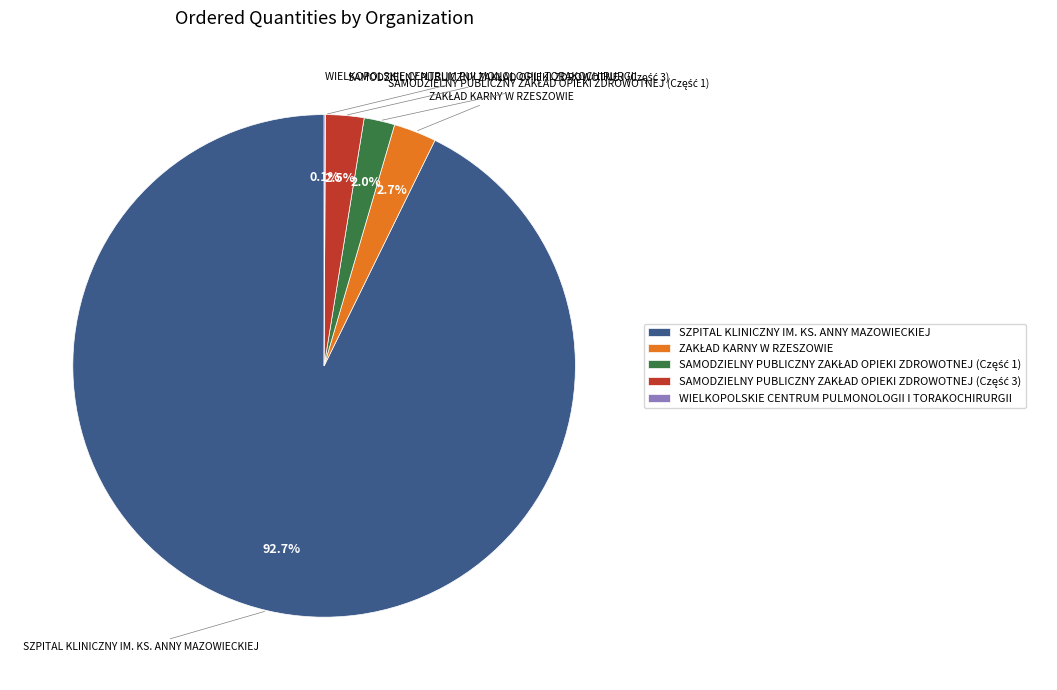

What is the largest slice in the pie chart?

SZPITAL KLINICZNY IM. KS. ANNY MAZOWIECKIEJ